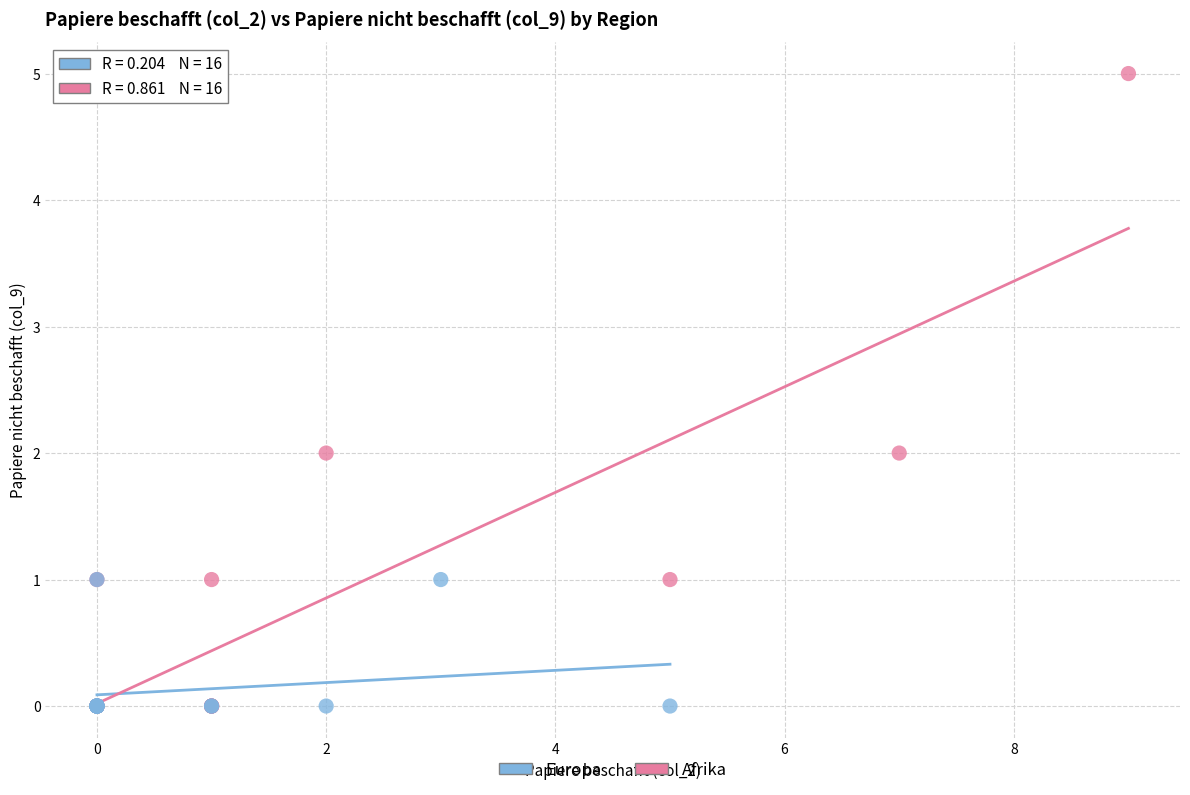

Which series reaches the maximum Y coordinate?

Afrika